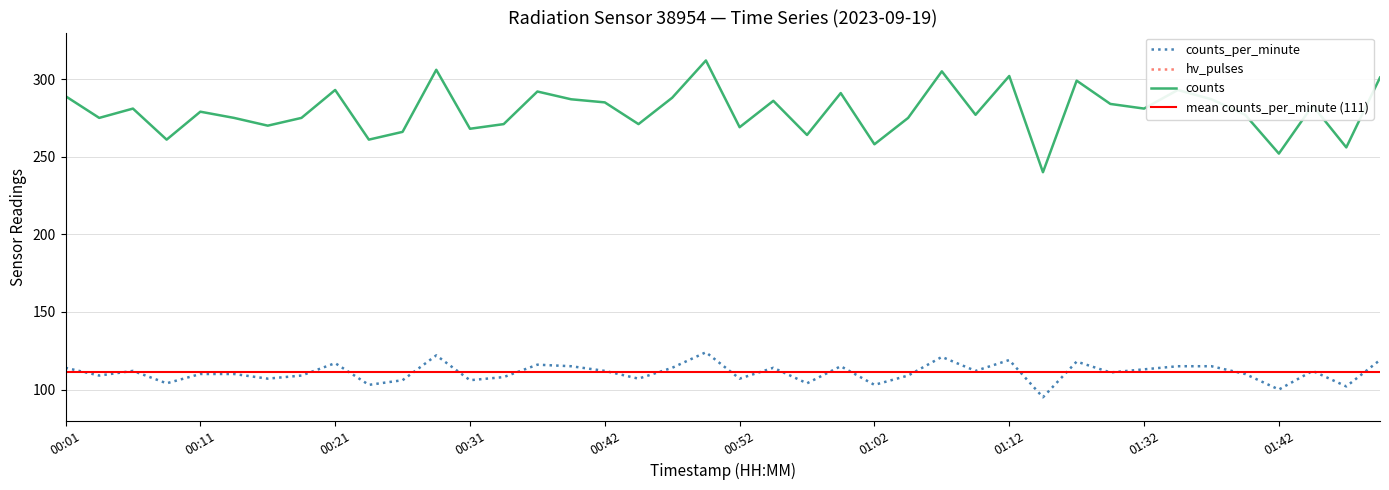

At which category does counts_per_minute reach its first local peak?

00:06